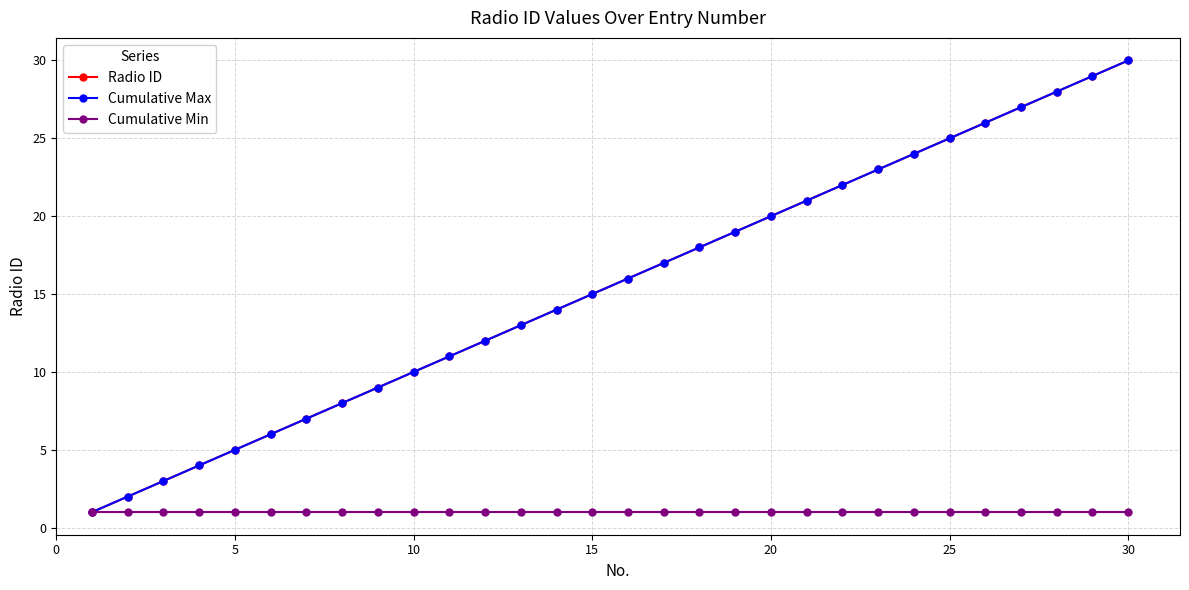

True or false: Radio ID and Cumulative Min cross at least once.

False